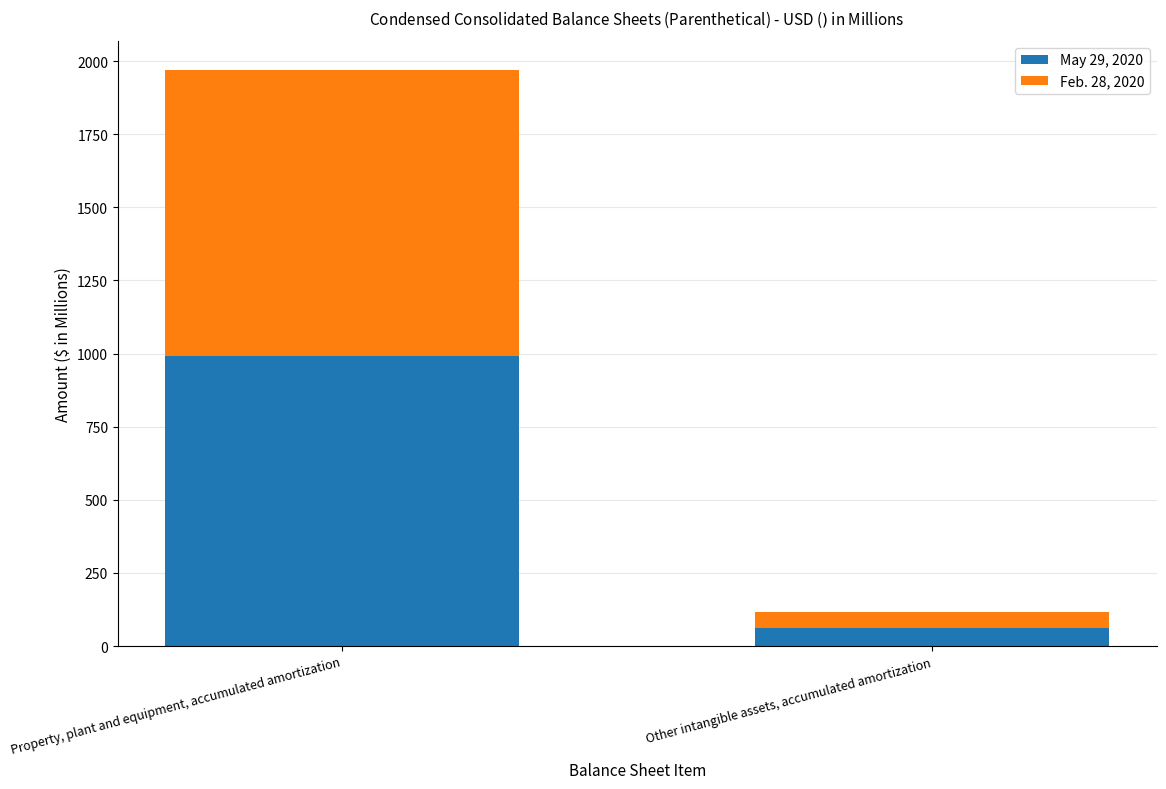

Are the bars grouped side by side (vs. stacked)?

No